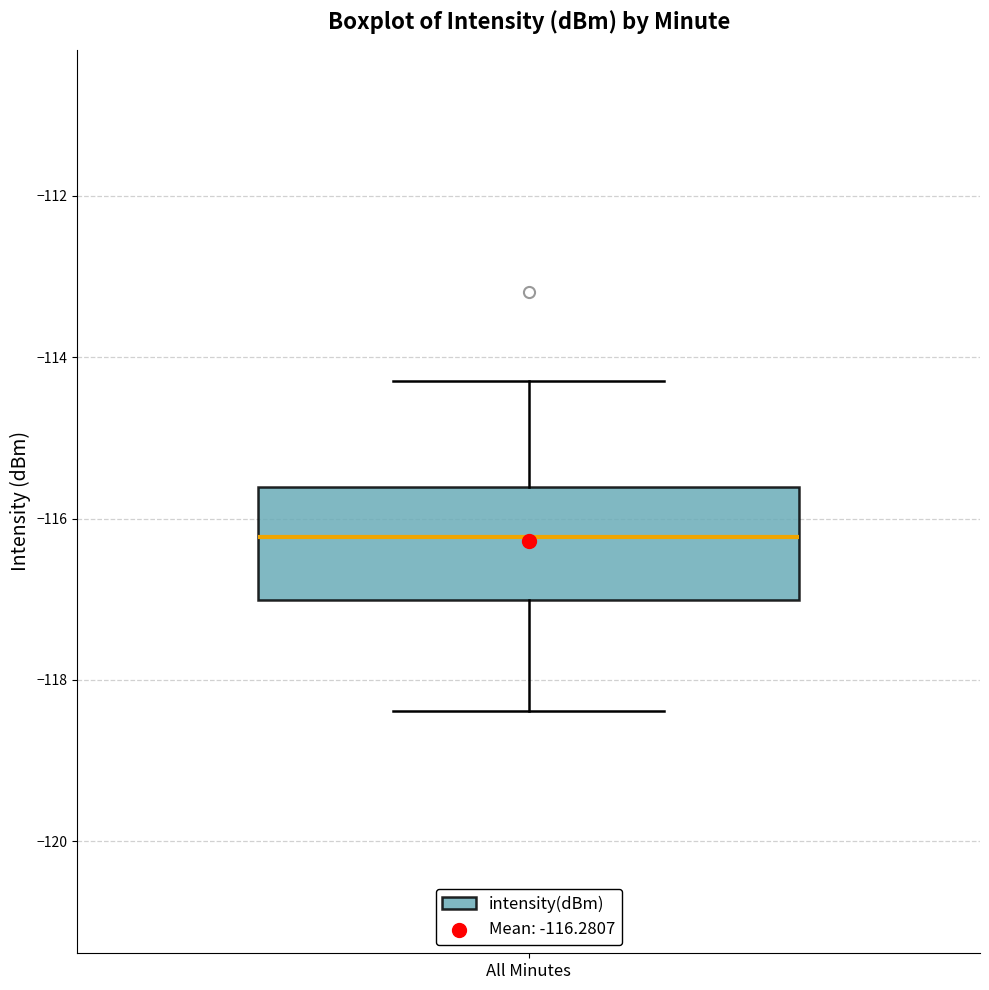

Where does the upper whisker of the box for All Minutes end on the y-axis? The values are not printed on the chart, so give them approximately, as read against the axis.

-114.2